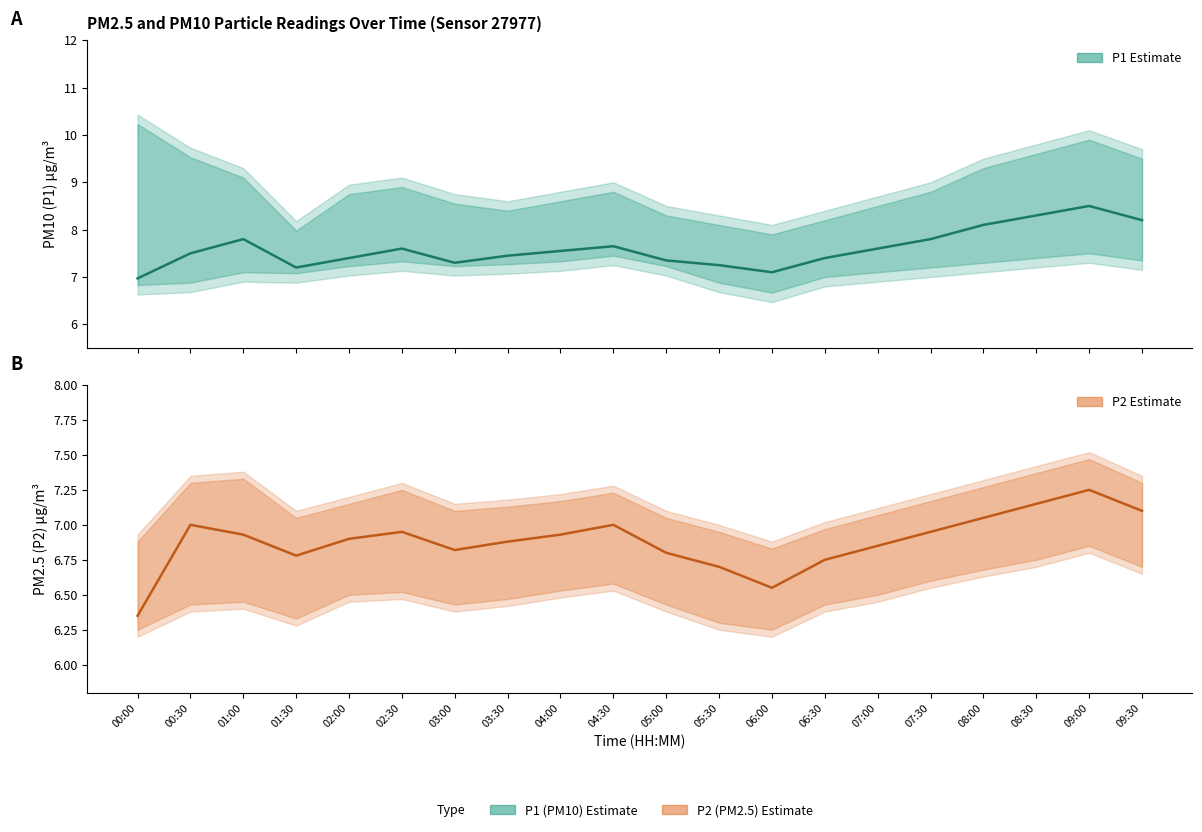

Reading right to left, extract all data points from this chart.

P1 Estimate: 8.2	8.5	8.3	8.1	7.8	7.6	7.4	7.1	7.2	7.3	7.7	7.5	7.5	7.3	7.6	7.4	7.2	7.8	7.5	7.0
P2 Estimate: 7.1	7.2	7.2	7.0	7.0	6.8	6.8	6.5	6.7	6.8	7.0	6.9	6.9	6.8	7.0	6.9	6.8	6.9	7.0	6.3